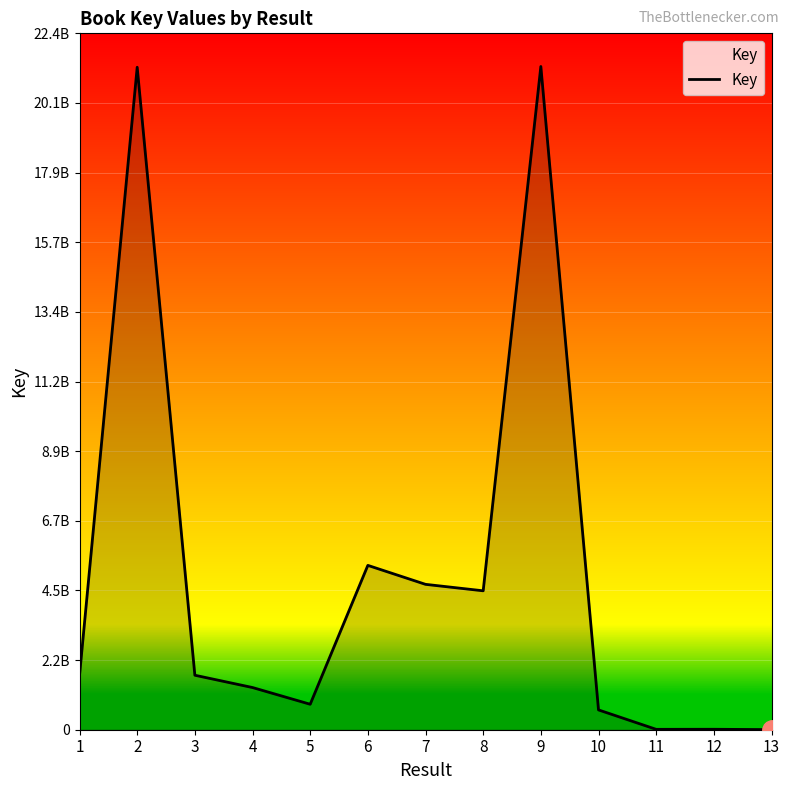

How many interior local valleys (lower than both neighbors) does the data have?

3